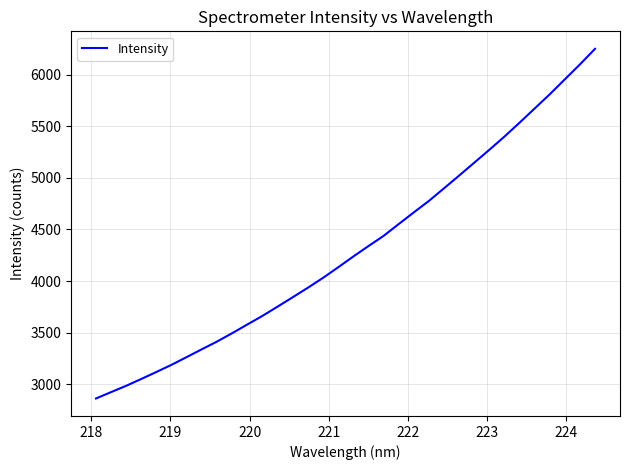

Does the chart have visible grid lines?

Yes